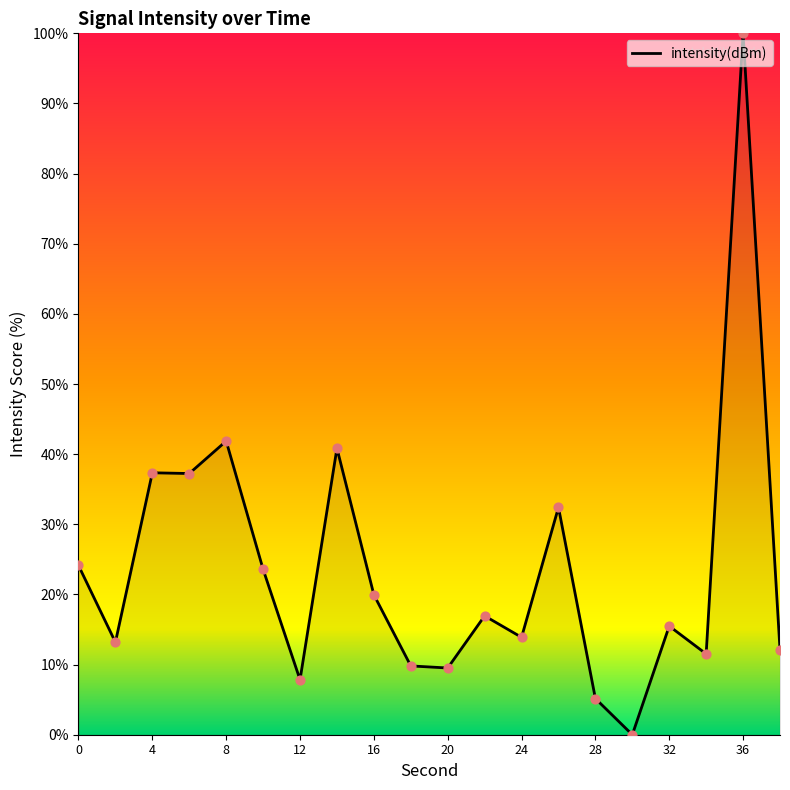

What is the maximum value shown in the chart?

100.0